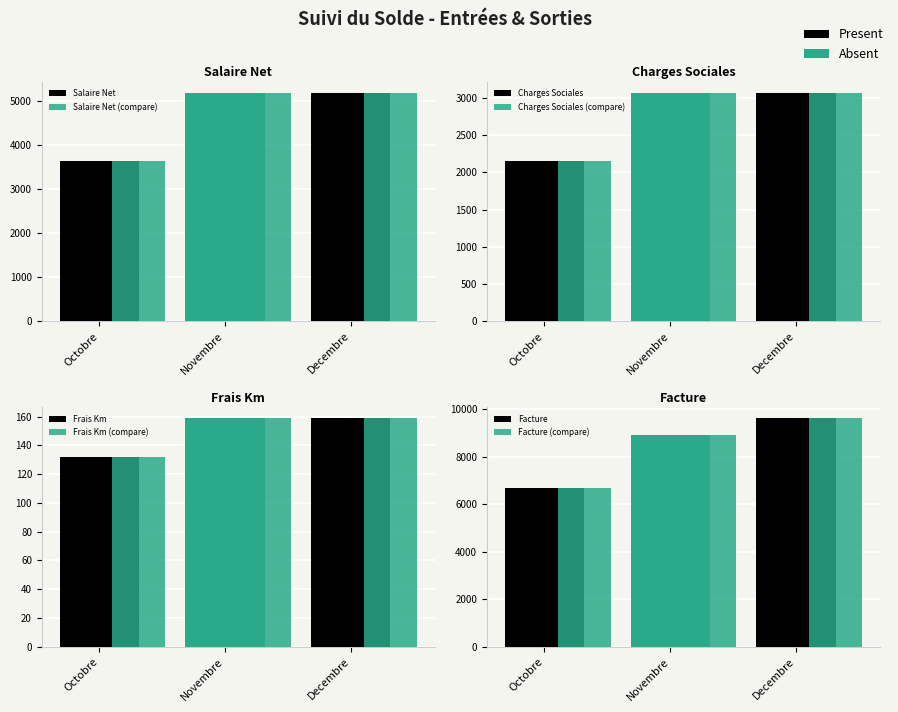

Which series has the largest range (max minus min)?

Facture